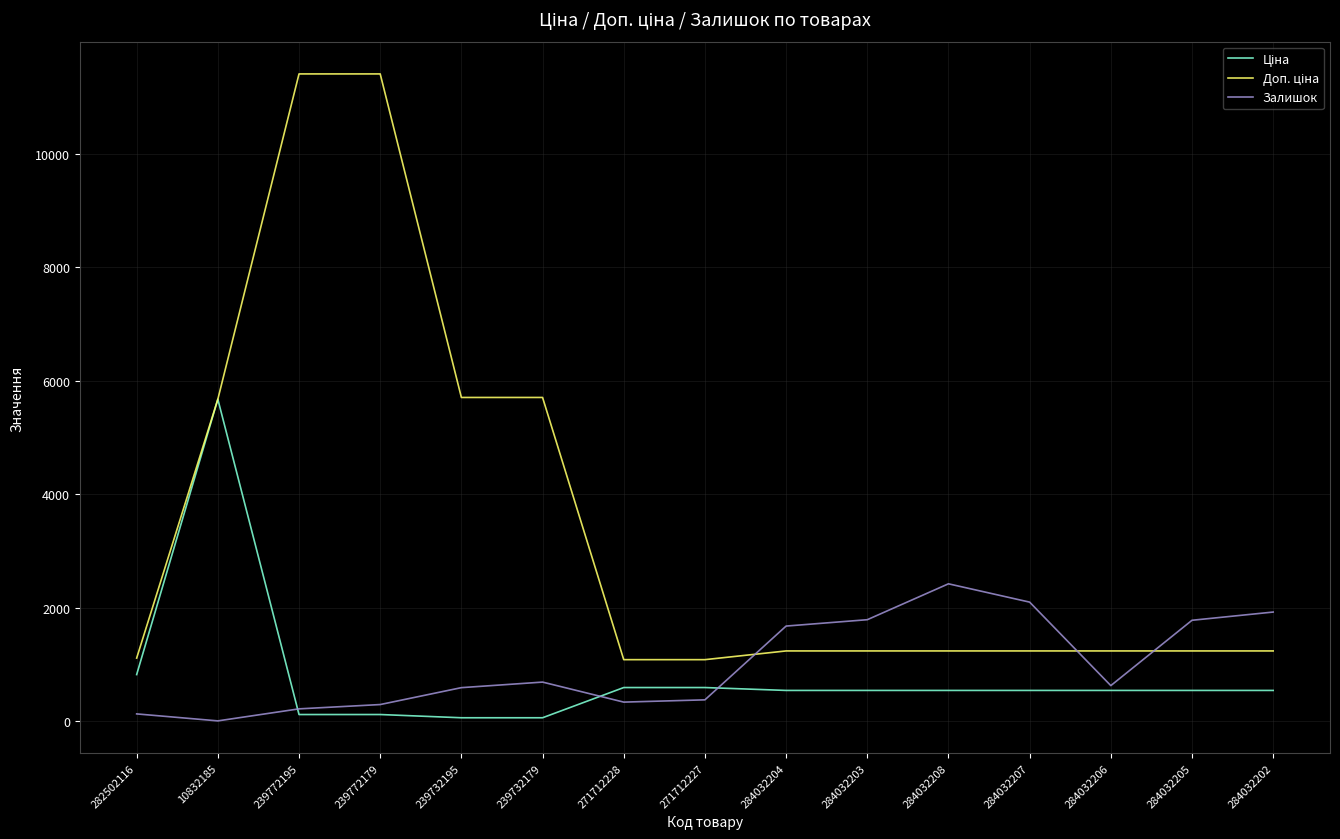

What is the greatest value displayed?

11410.0